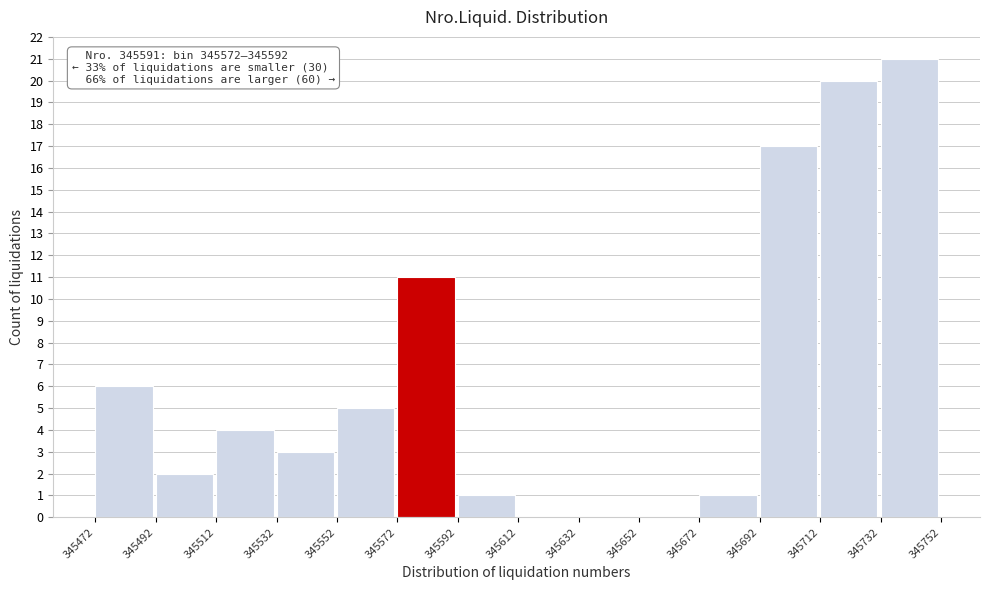

Over which range of the x-axis is the bar tallest?

345732 to 345752